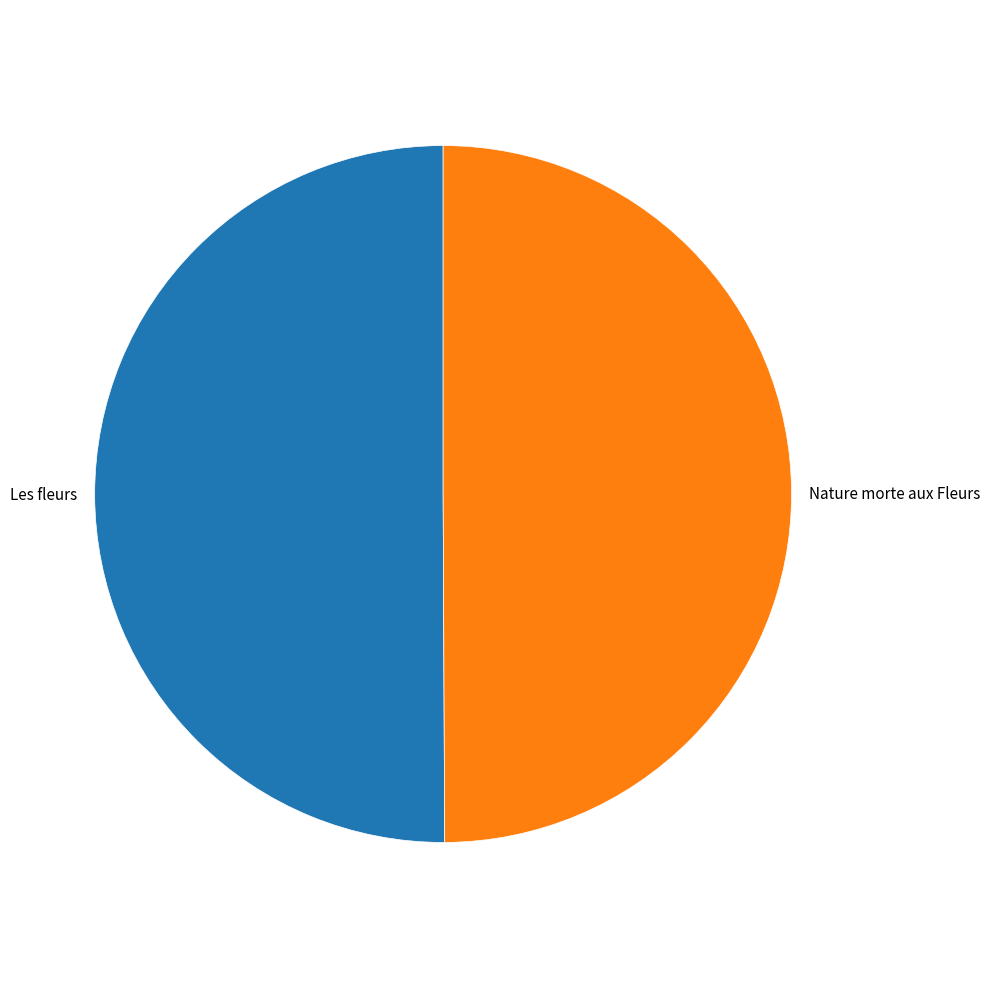

True or false: Nature morte aux Fleurs accounts for 50% of the total.

True